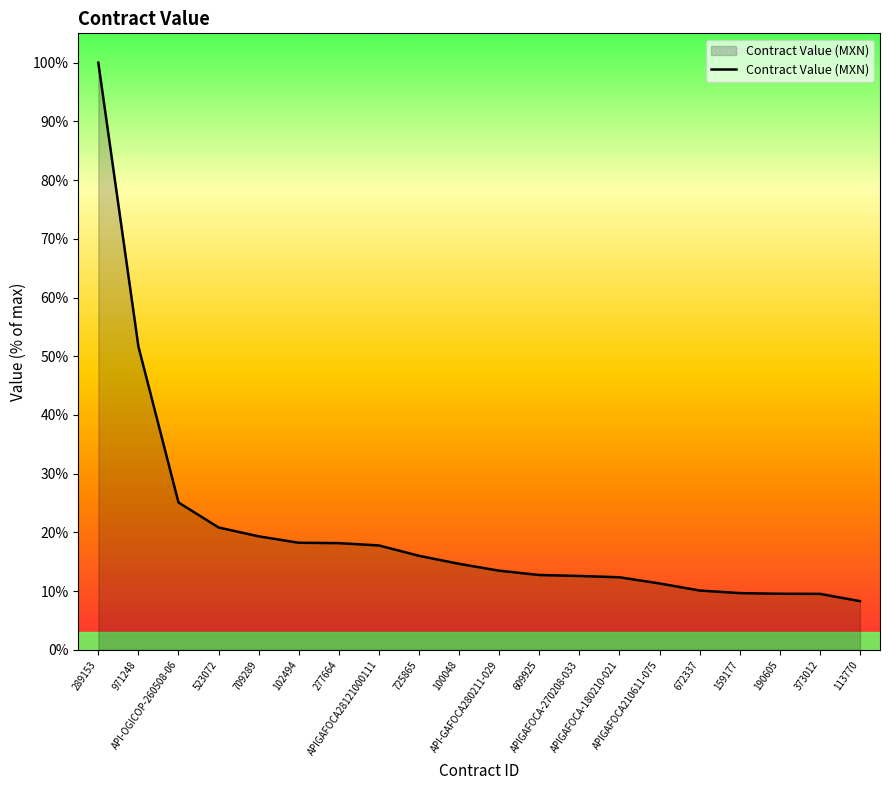

How many distinct data groups are displayed?

1